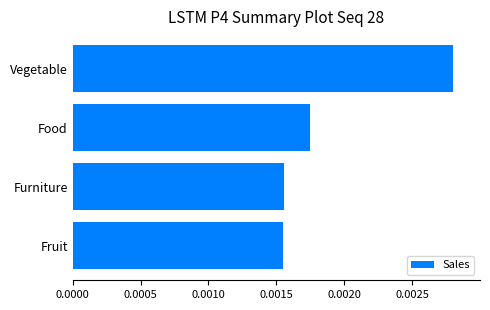

Between Food and Furniture, which is larger?

Food